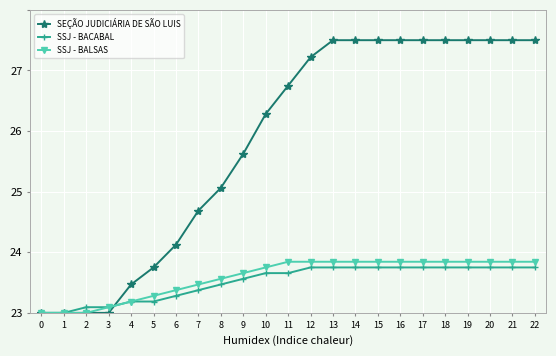

What is the difference between the SSJ - BALSAS values at 1 and 21?

0.8